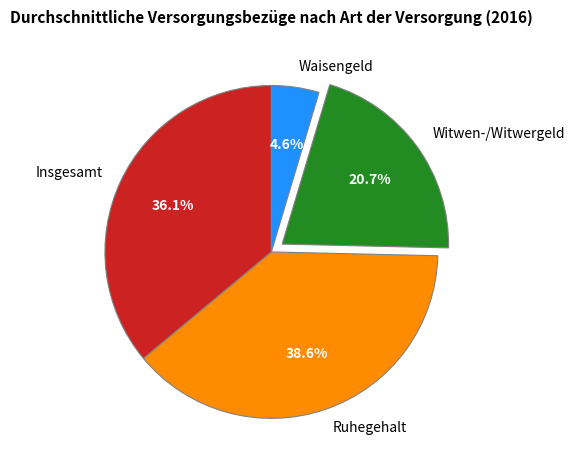

Is Witwen-/Witwergeld the majority of the pie?

No